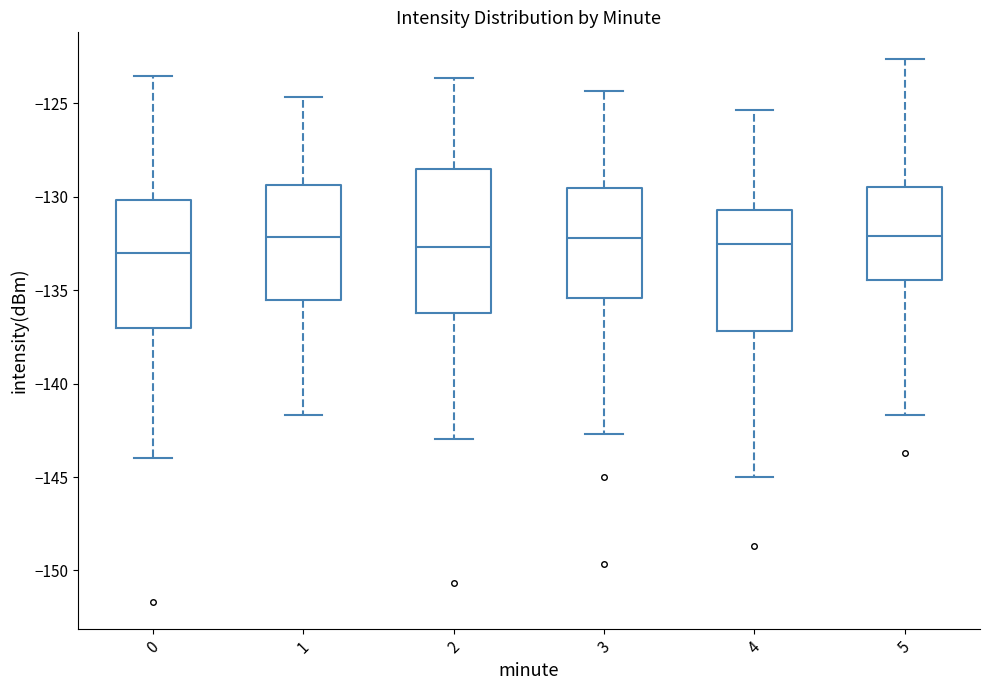

Comparing the boxes themselves (not the whiskers), which one is the tallest?

2